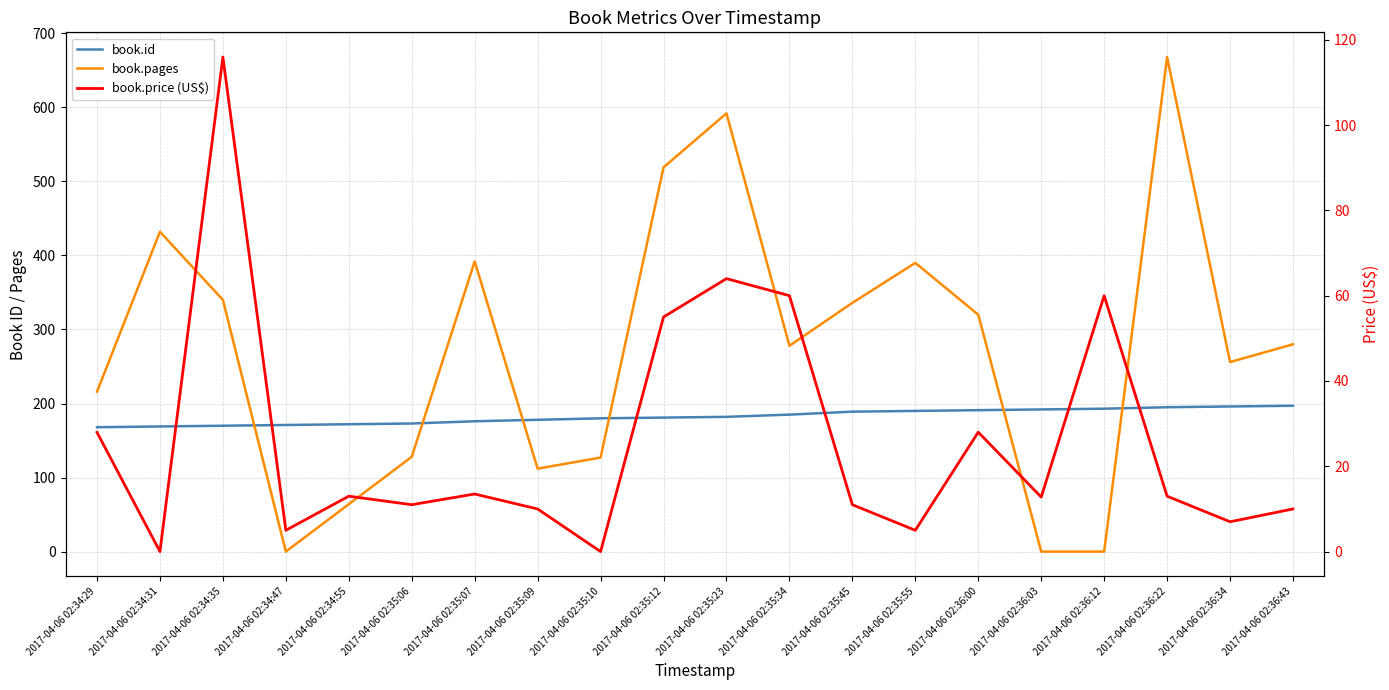

Which series has the widest spread of values?

book.pages